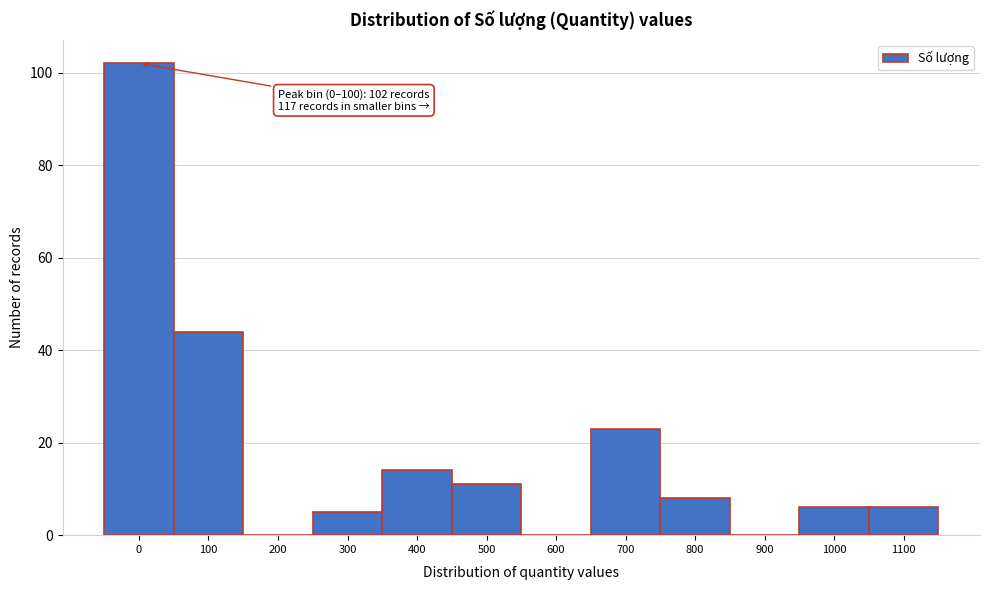

Reading left to right, what are all the values shown in this chart?

0=102	100=44	200=0	300=5	400=14	500=11	600=0	700=23	800=8	900=0	1000=6	1100=6